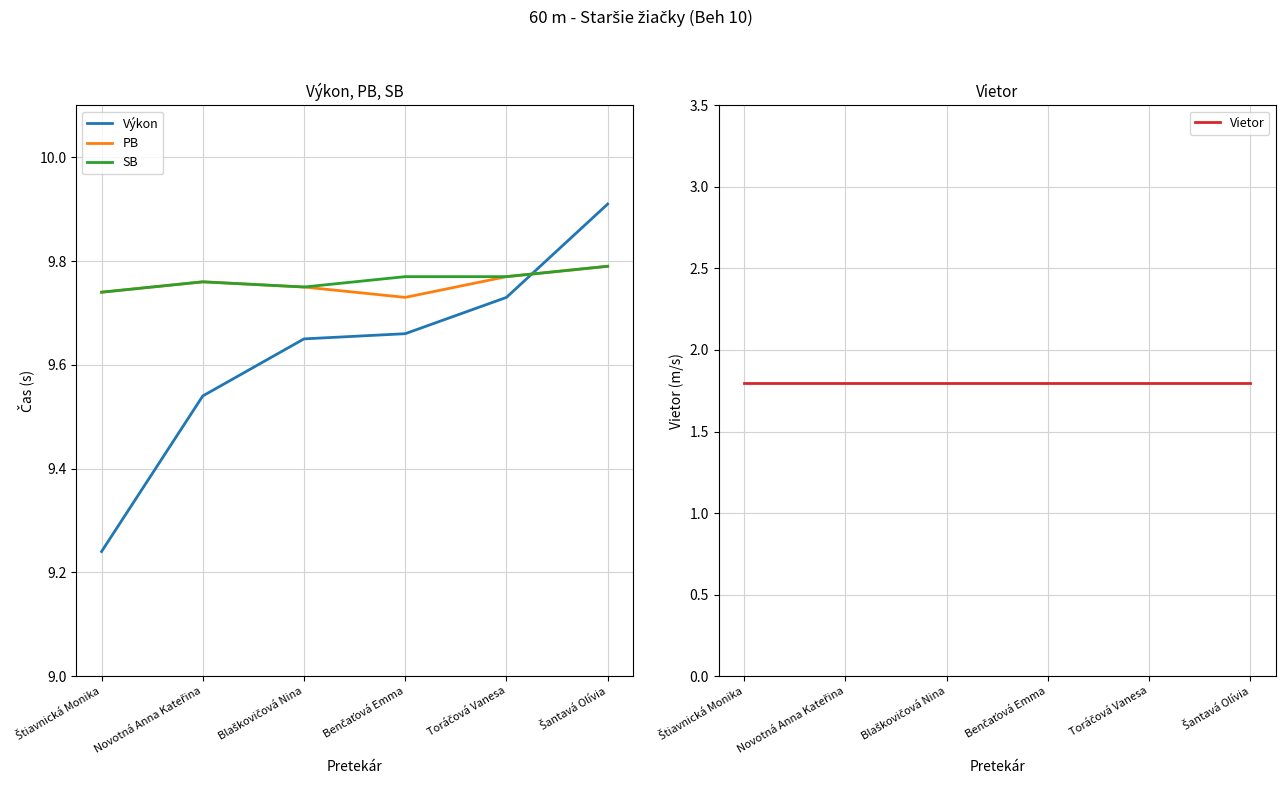

How many intersections are there between Výkon and SB?

1